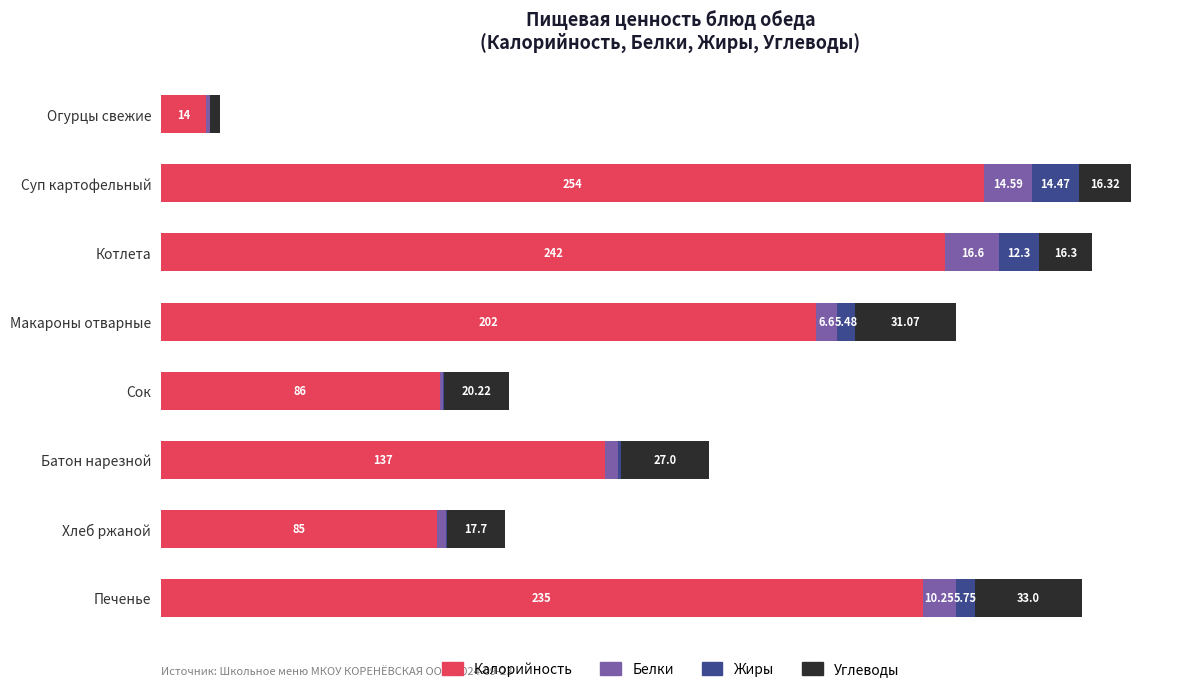

At which category is the sum across all series the highest?

Суп картофельный